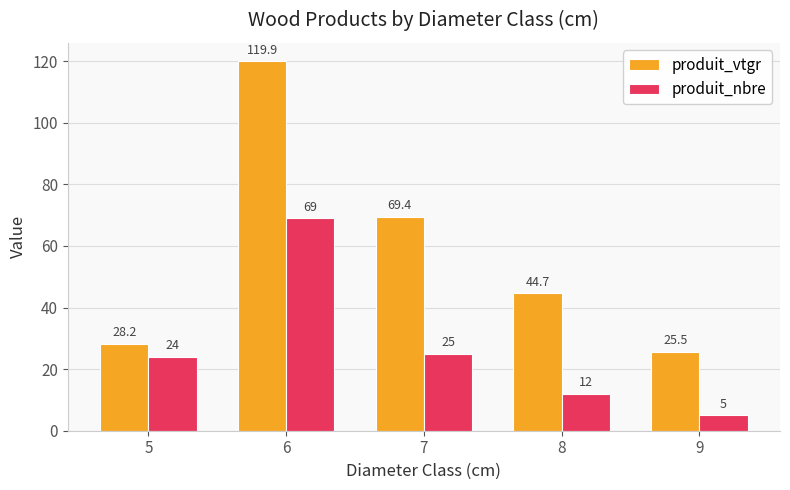

What is the value of the produit_nbre bar at the 1st from the left?

24.0